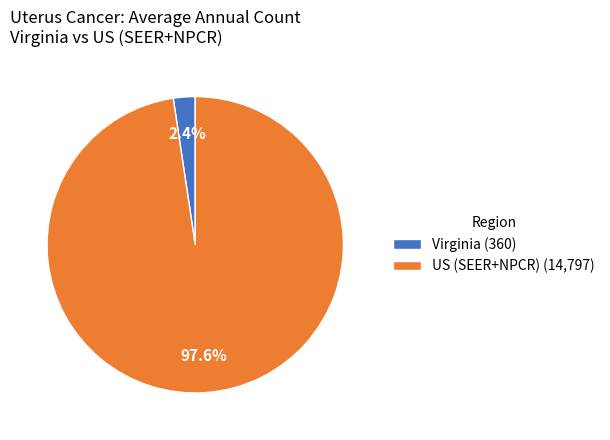

Does US (SEER+NPCR) account for over 50% of the chart?

Yes